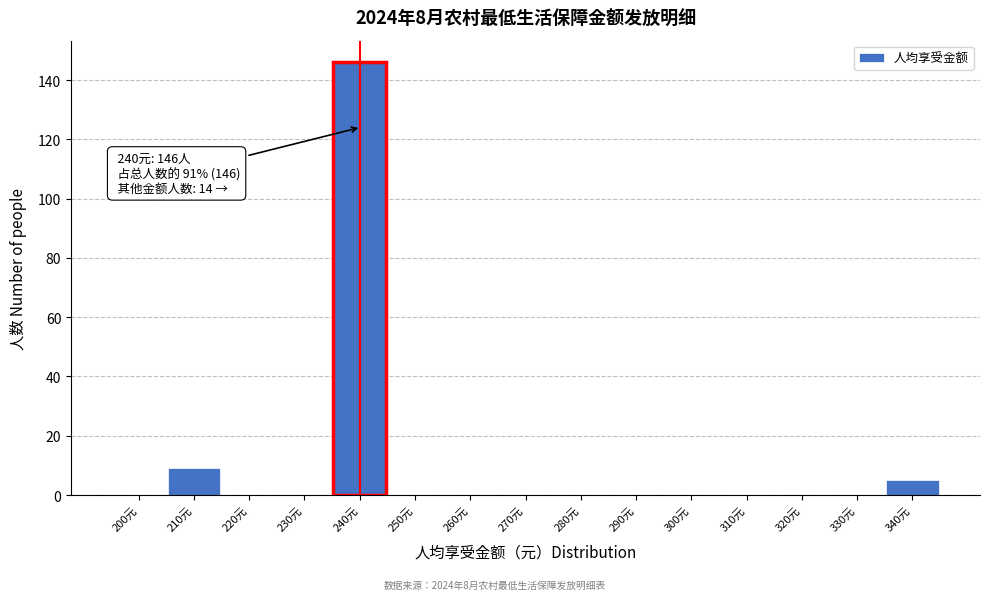

Reading left to right, transcribe all the data shown in this chart.

200元=0	210元=9	220元=0	230元=0	240元=146	250元=0	260元=0	270元=0	280元=0	290元=0	300元=0	310元=0	320元=0	330元=0	340元=5